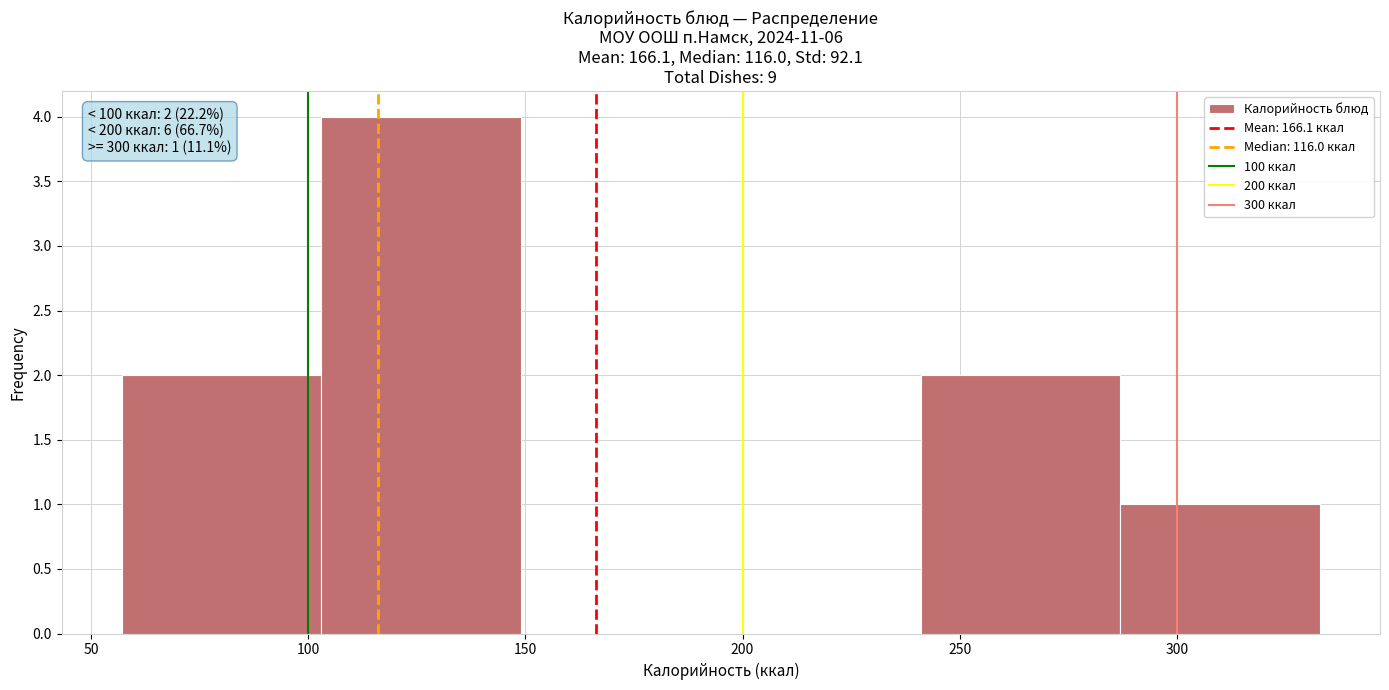

Over which range of the x-axis is the bar tallest?

103 to 149